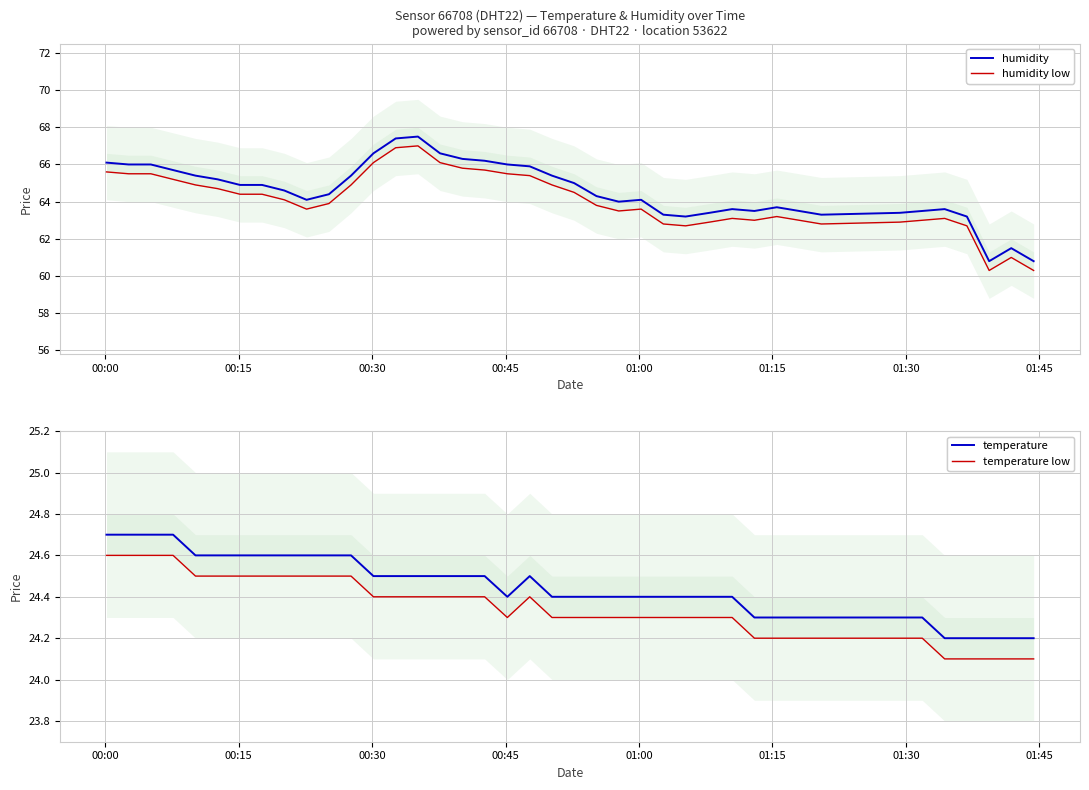

How many distinct data groups are displayed?

4